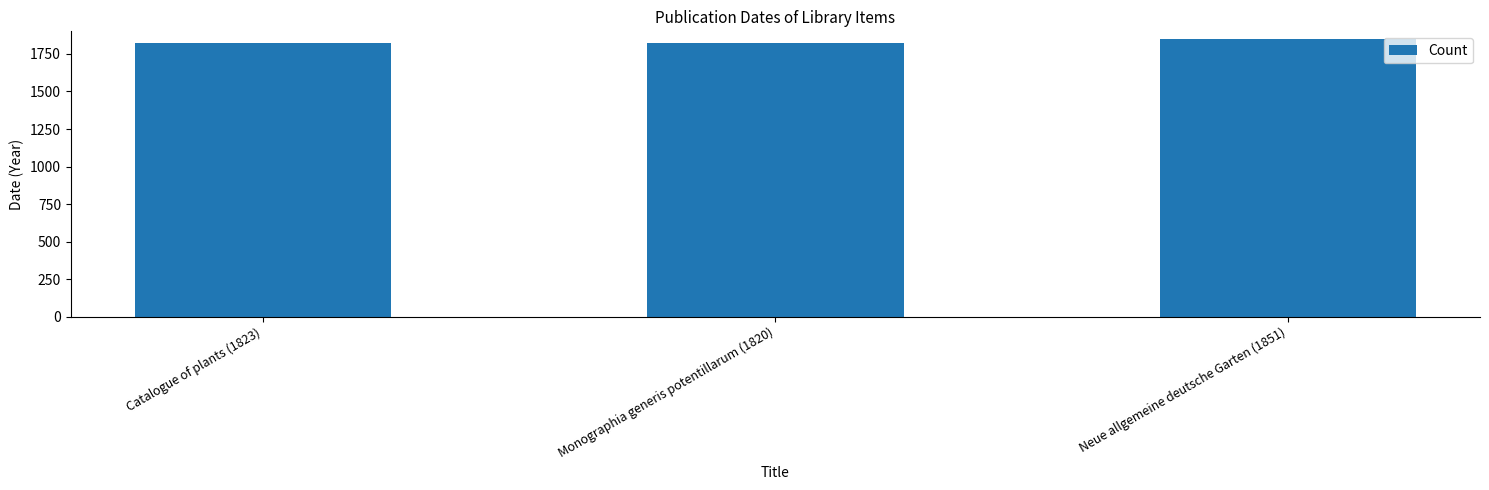

How many data points does each series have?

3